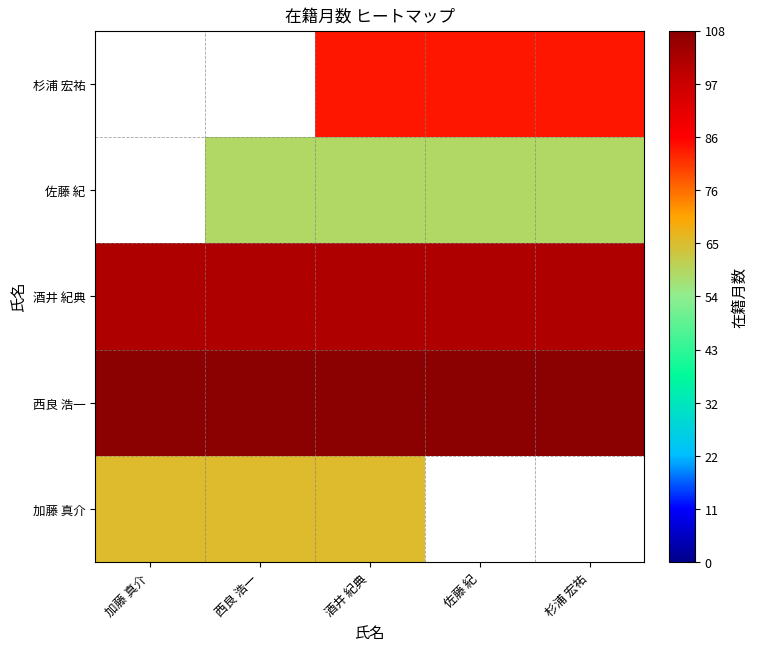

Which label corresponds to the smallest value in the chart?

西良 浩一